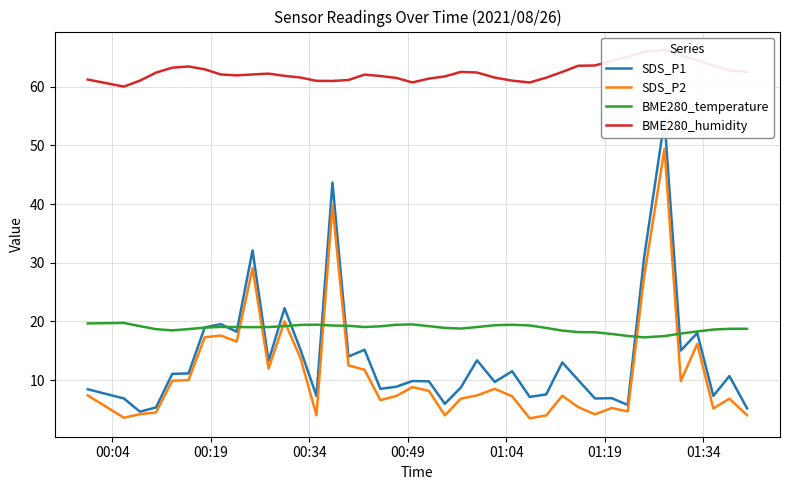

What is the lowest value of the SDS_P2 series?

3.5